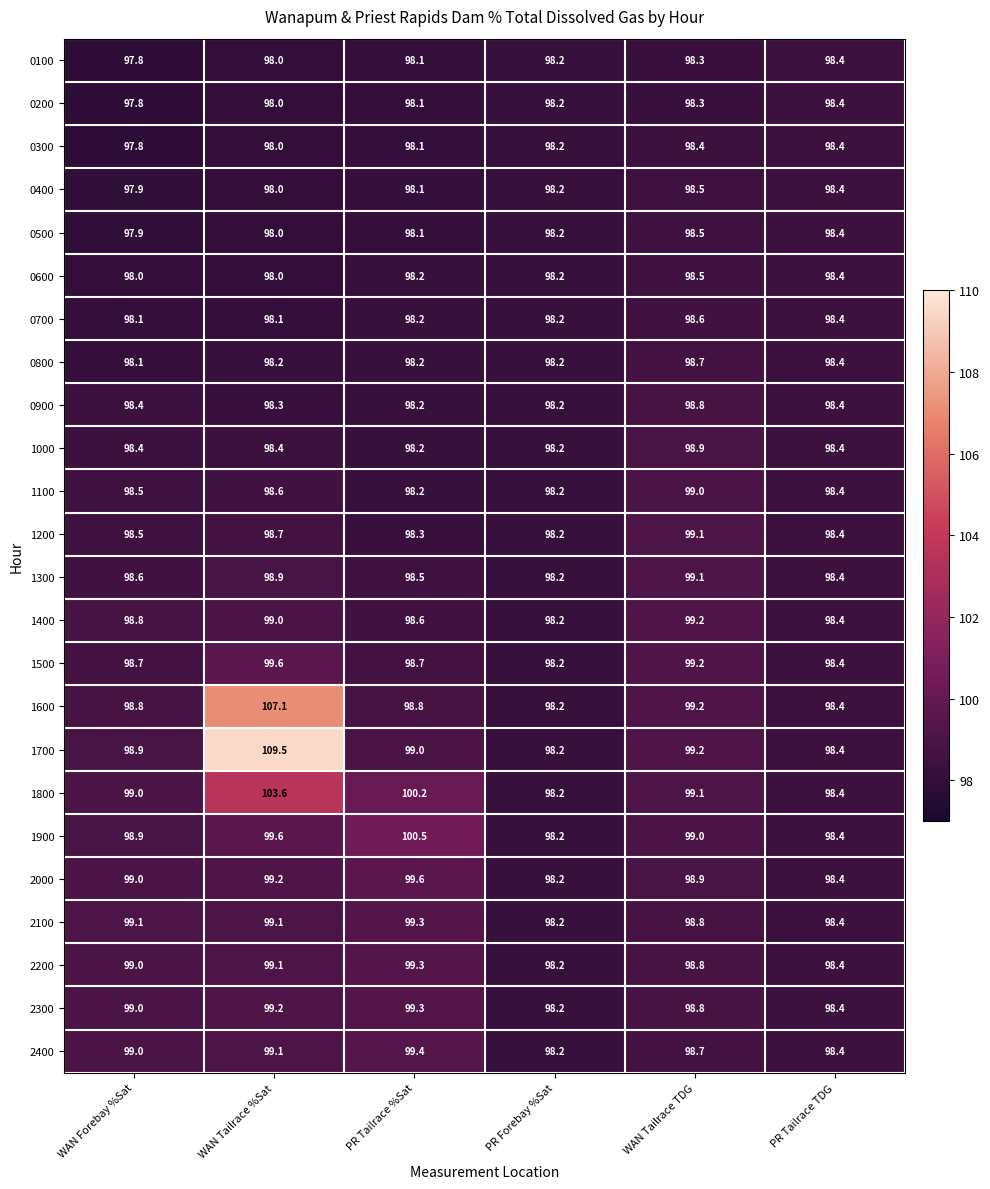

What is the spread (max minus min) of values at WAN Tailrace TDG?

0.9